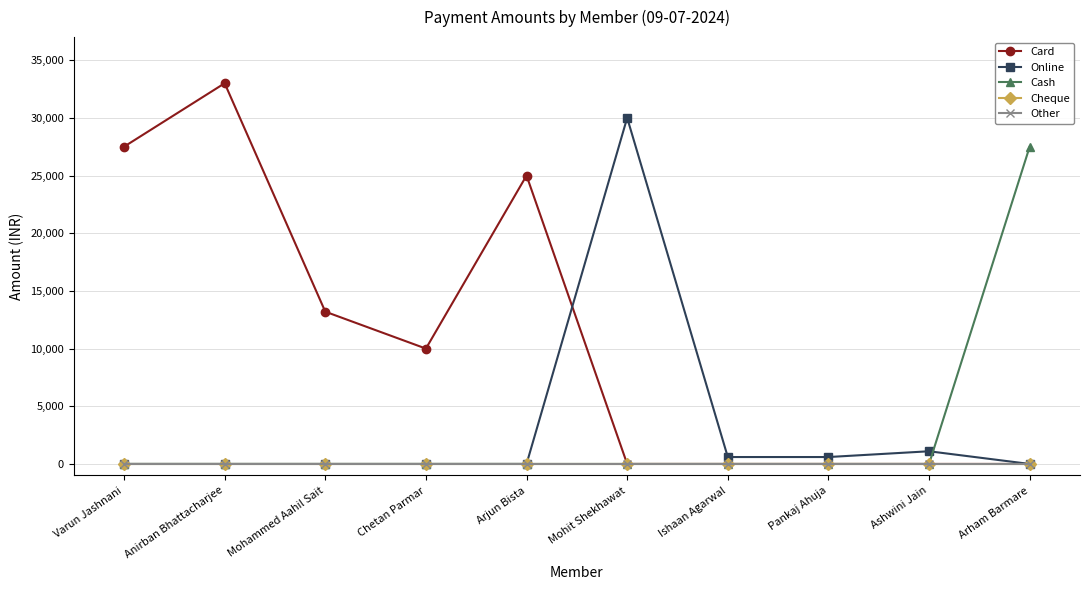

Reading left to right, what are all the values shown in this chart?

Card: Varun Jashnani=27500	Anirban Bhattacharjee=33000	Mohammed Aahil Sait=13200	Chetan Parmar=10000	Arjun Bista=25000	Mohit Shekhawat=0	Ishaan Agarwal=0	Pankaj Ahuja=0	Ashwini Jain=0	Arham Barmare=0
Online: Varun Jashnani=0	Anirban Bhattacharjee=0	Mohammed Aahil Sait=0	Chetan Parmar=0	Arjun Bista=0	Mohit Shekhawat=30000	Ishaan Agarwal=600	Pankaj Ahuja=600	Ashwini Jain=1100	Arham Barmare=0
Cash: Varun Jashnani=0	Anirban Bhattacharjee=0	Mohammed Aahil Sait=0	Chetan Parmar=0	Arjun Bista=0	Mohit Shekhawat=0	Ishaan Agarwal=0	Pankaj Ahuja=0	Ashwini Jain=0	Arham Barmare=27500
Cheque: Varun Jashnani=0	Anirban Bhattacharjee=0	Mohammed Aahil Sait=0	Chetan Parmar=0	Arjun Bista=0	Mohit Shekhawat=0	Ishaan Agarwal=0	Pankaj Ahuja=0	Ashwini Jain=0	Arham Barmare=0
Other: Varun Jashnani=0	Anirban Bhattacharjee=0	Mohammed Aahil Sait=0	Chetan Parmar=0	Arjun Bista=0	Mohit Shekhawat=0	Ishaan Agarwal=0	Pankaj Ahuja=0	Ashwini Jain=0	Arham Barmare=0